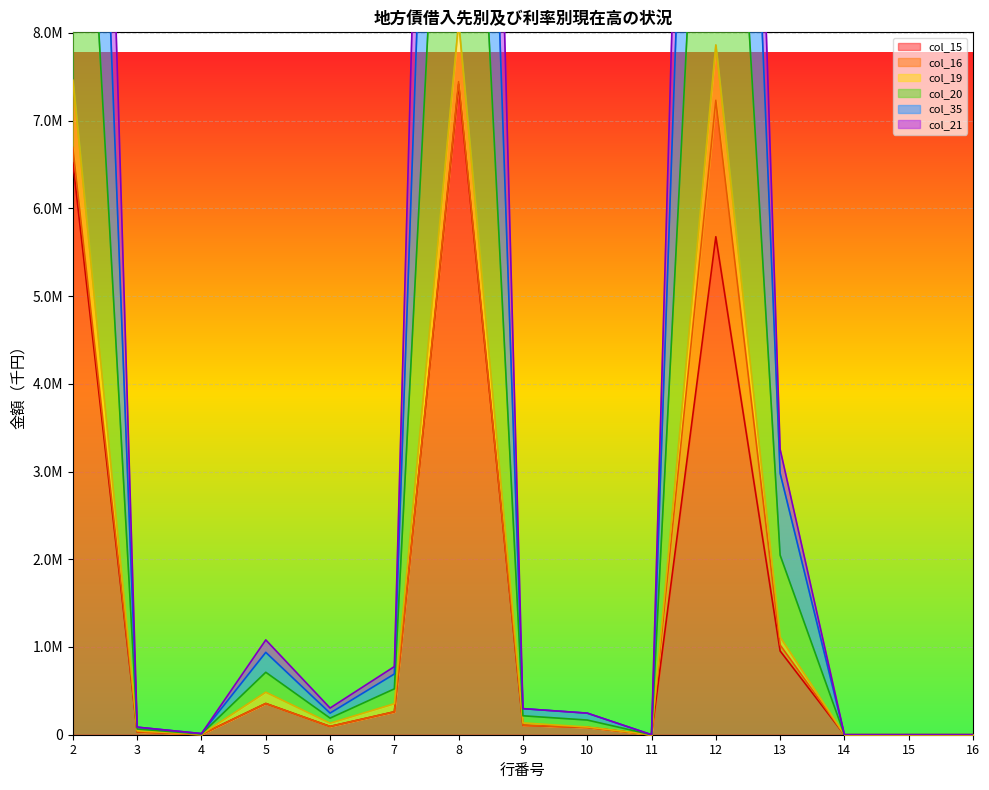

True or false: col_15 has more than 2 interior local peaks.

True